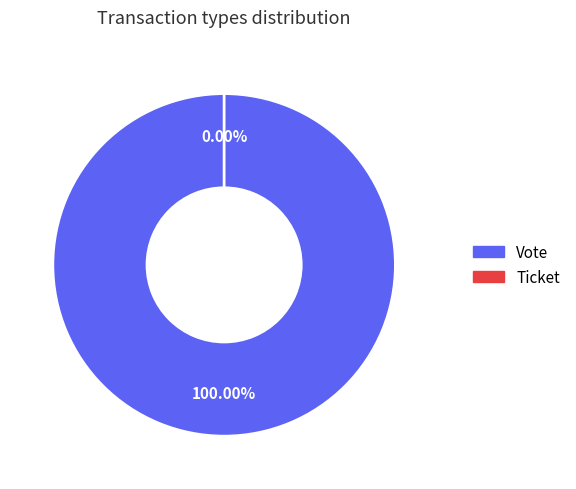

How many slices are in this pie chart?

2